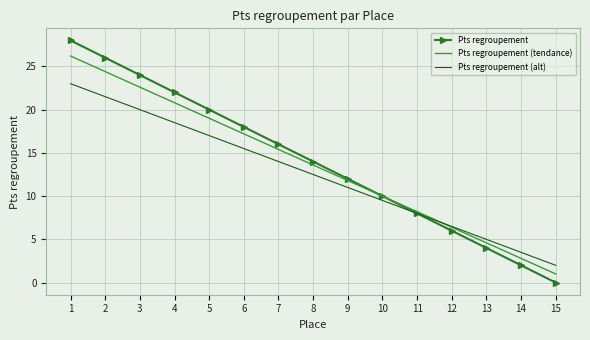

At which category is the sum across all series the highest?

1